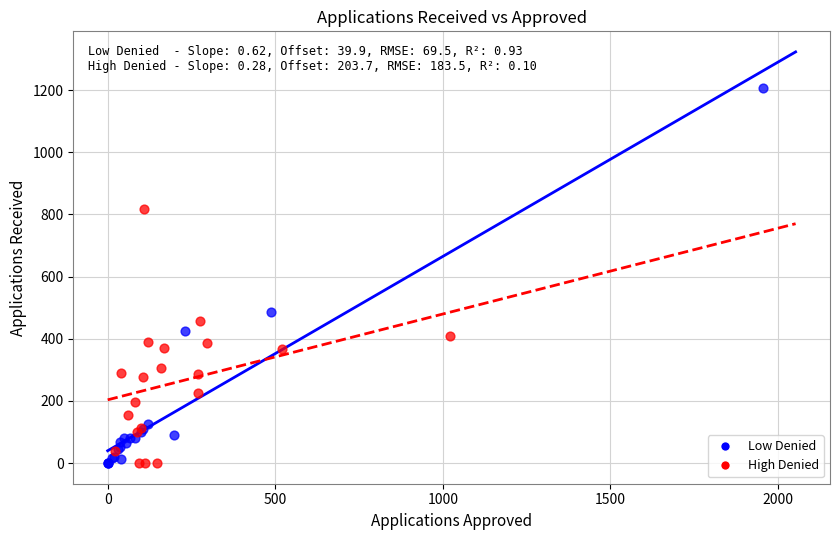

Which series has the largest Y range (max minus min)?

Low Denied